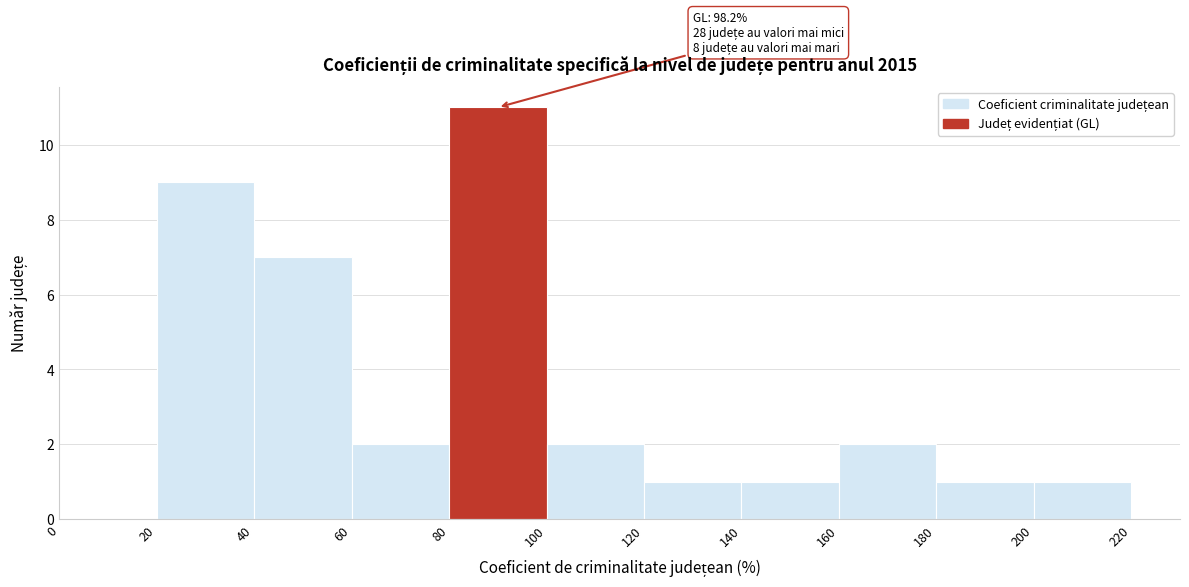

Which range on the x-axis has the tallest bar?

80 to 100